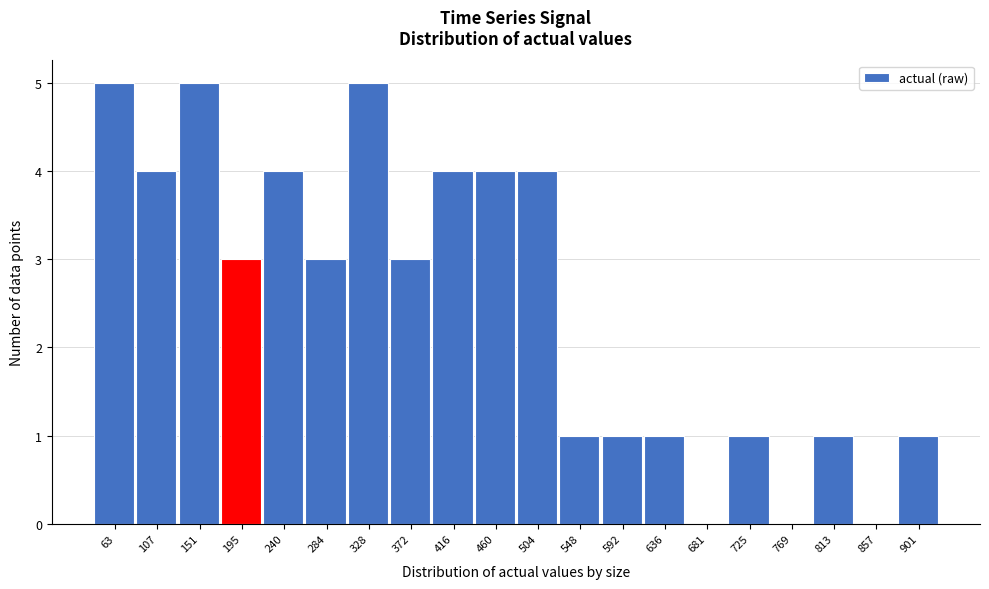

Reading right to left, extract all data points from this chart.

901=1	857=0	813=1	769=0	725=1	681=0	636=1	592=1	548=1	504=4	460=4	416=4	372=3	328=5	284=3	240=4	195=3	151=5	107=4	63=5